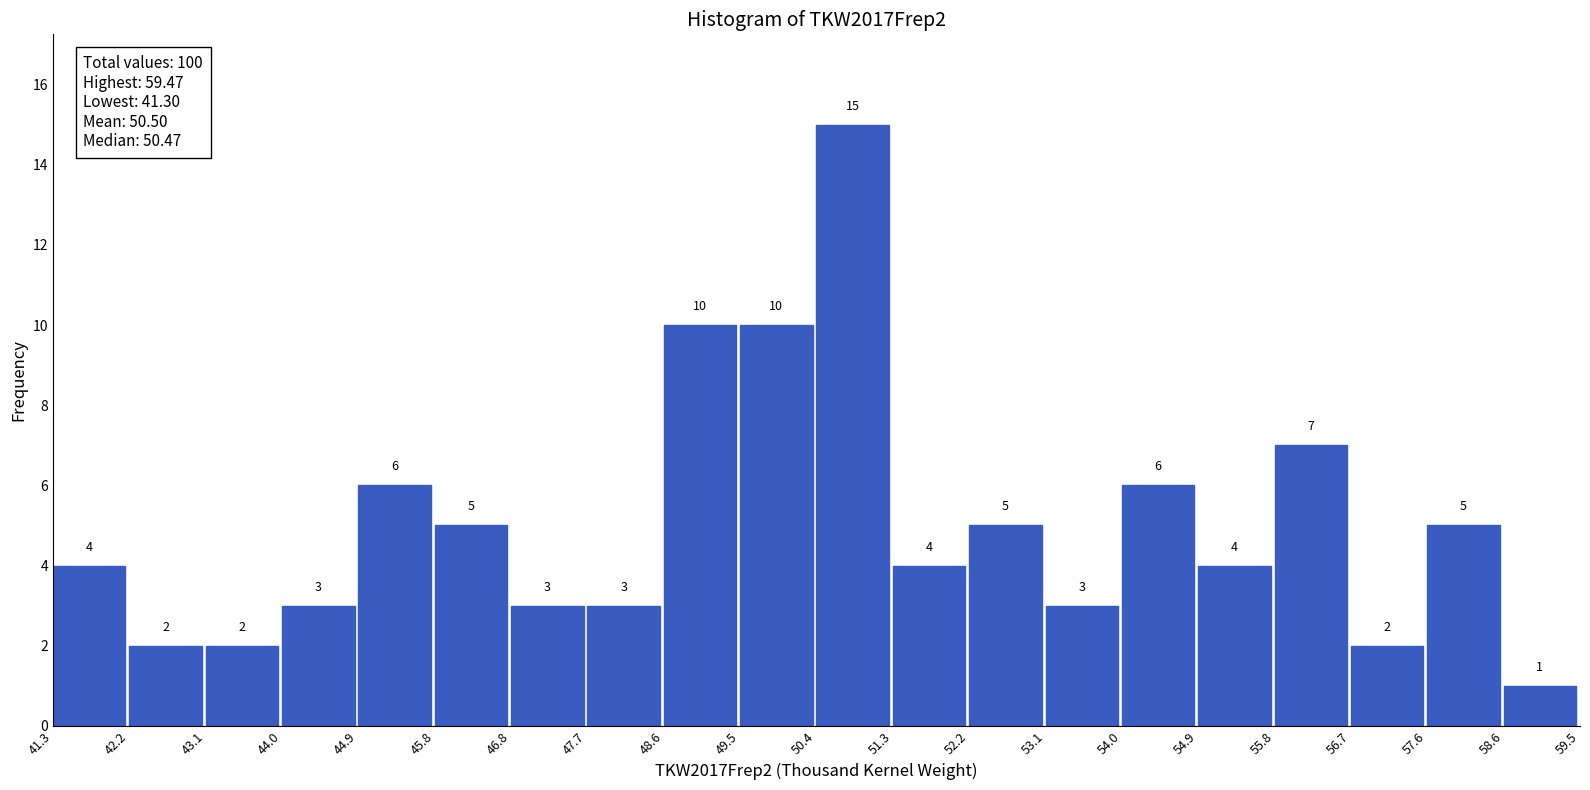

Reading left to right, list every bar in this chart as the range it spans on the x-axis followed by its height.

41.3 to 42.2: 4
42.2 to 43.1: 2
43.1 to 44.0: 2
44.0 to 44.9: 3
44.9 to 45.8: 6
45.8 to 46.8: 5
46.8 to 47.7: 3
47.7 to 48.6: 3
48.6 to 49.5: 10
49.5 to 50.4: 10
50.4 to 51.3: 15
51.3 to 52.2: 4
52.2 to 53.1: 5
53.1 to 54.0: 3
54.0 to 54.9: 6
54.9 to 55.8: 4
55.8 to 56.7: 7
56.7 to 57.6: 2
57.6 to 58.6: 5
58.6 to 59.5: 1